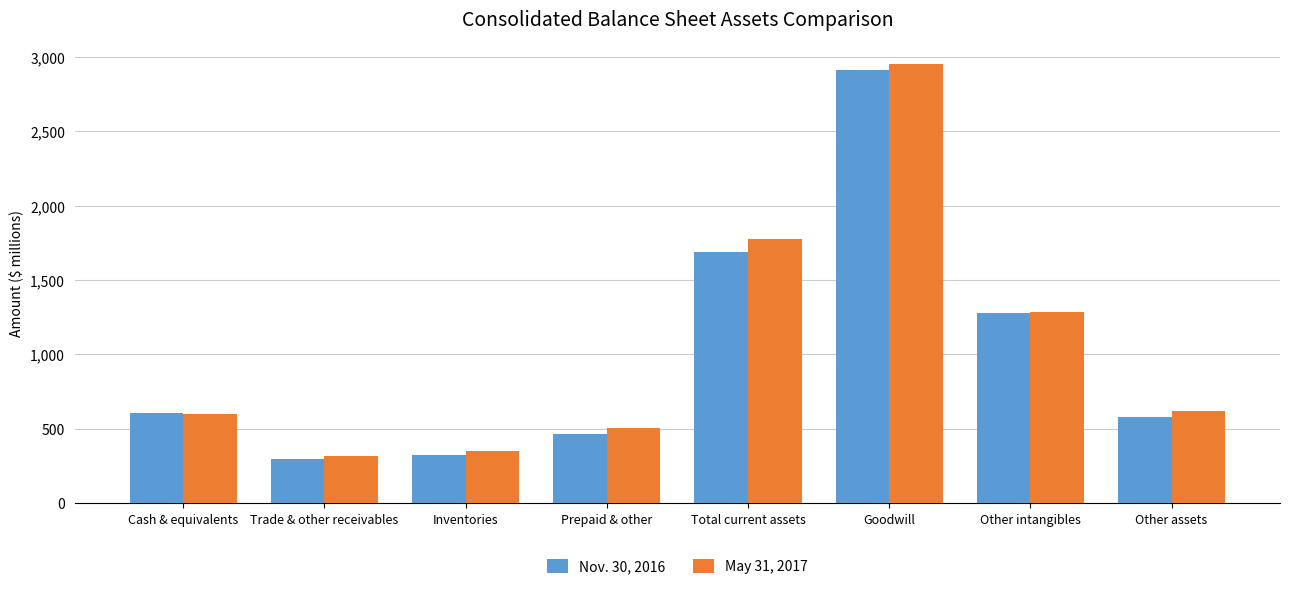

The Nov. 30, 2016 series shows 603 at Cash & equivalents. True or false?

True